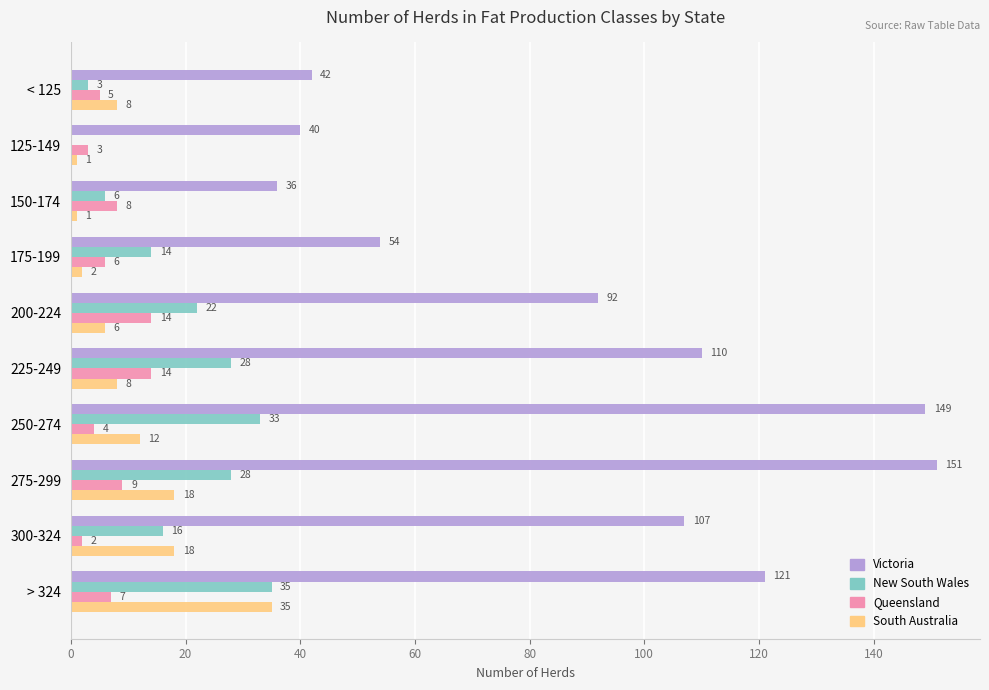

What is the sum of all Victoria values?

902